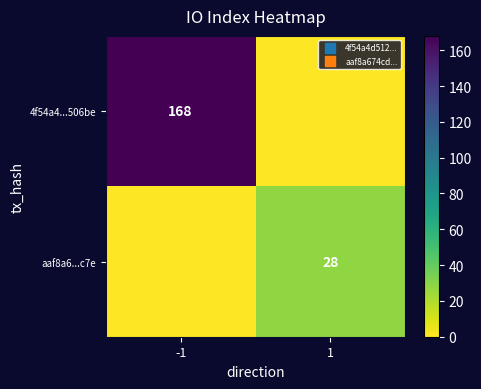

True or false: aaf8a6...c7e has a value of 50 at 1.

False